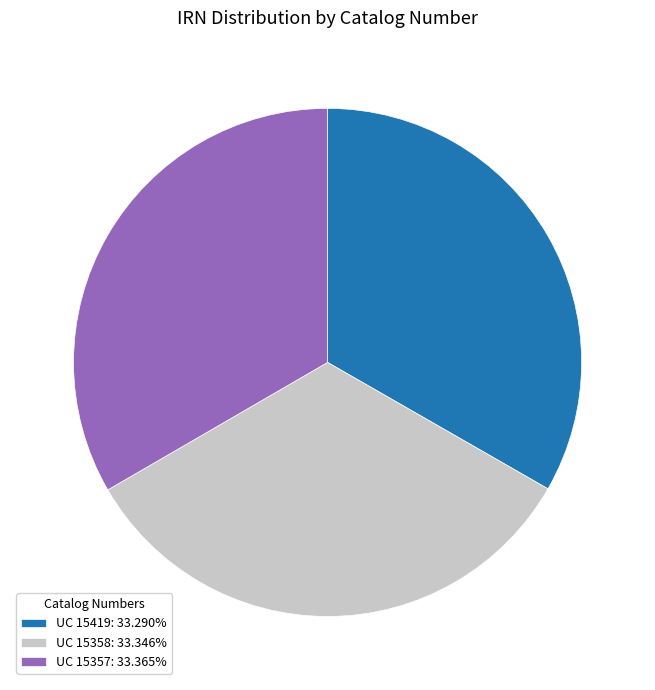

Do UC 15357: 33.365% and UC 15419: 33.290% together represent more than half of the pie?

Yes